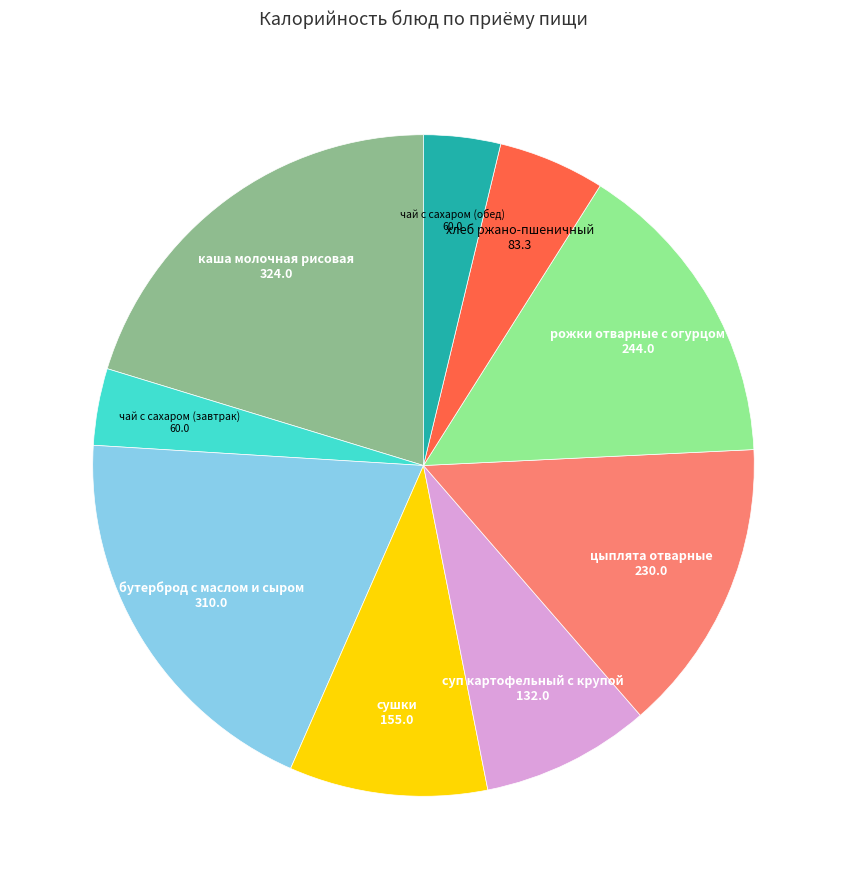

Is there any slice that represents more than half of the pie?

No